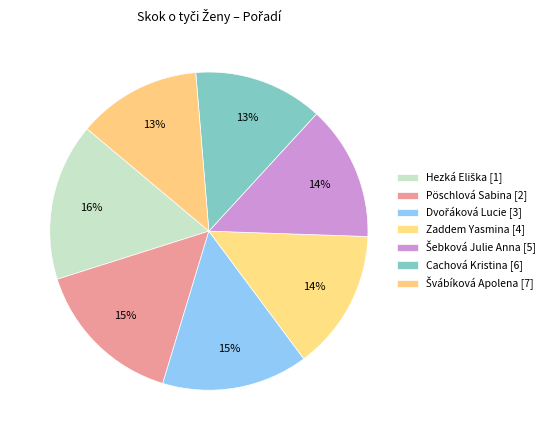

How many slices are in this pie chart?

7